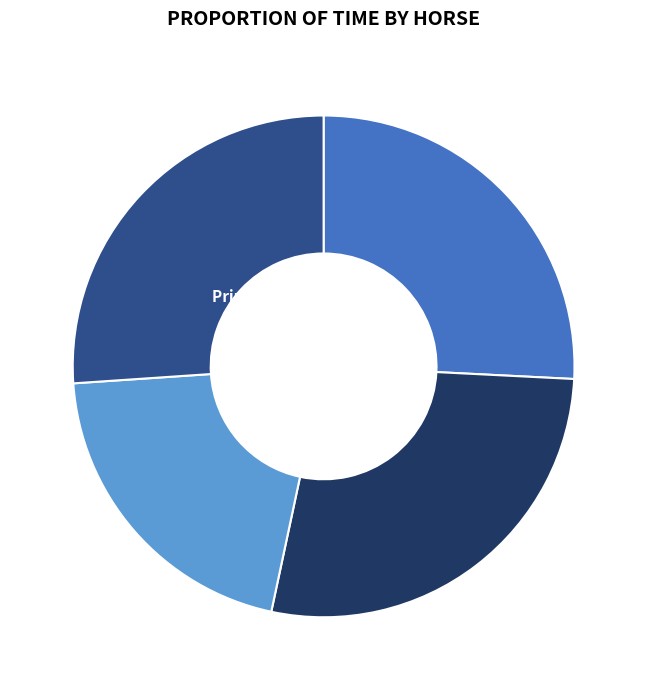

Does any single category account for the majority?

No